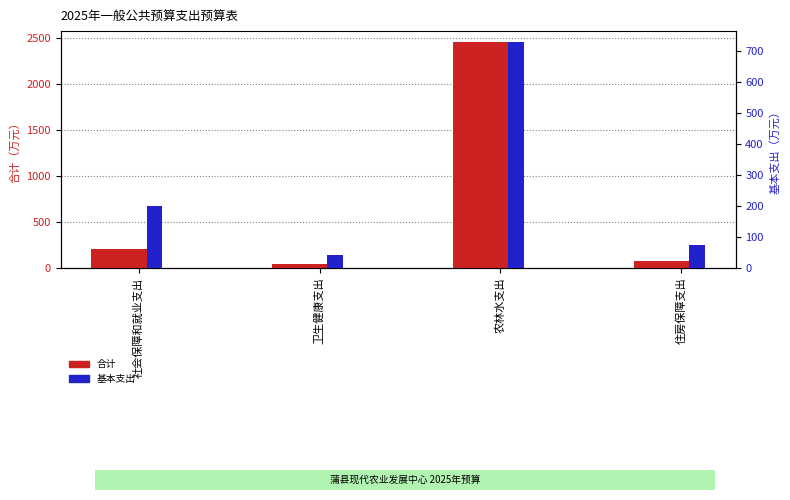

What is the average value of the 基本支出 series?

260.2